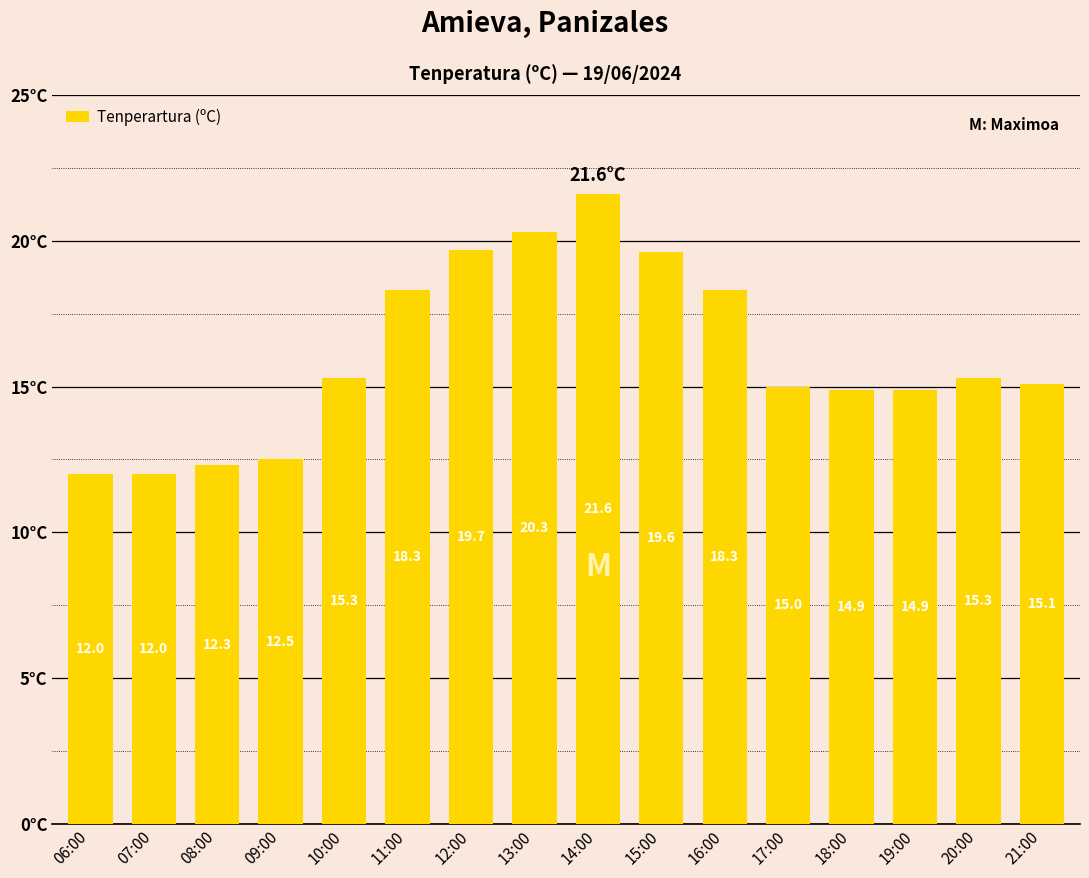

What is the approximate value at 09:00?

12.5